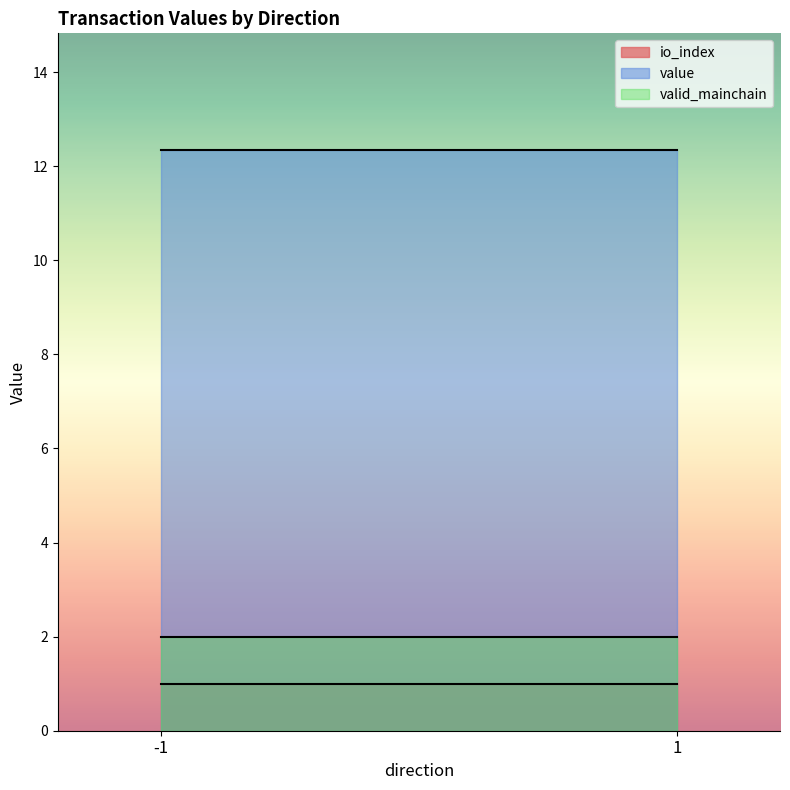

How many distinct data groups are displayed?

3